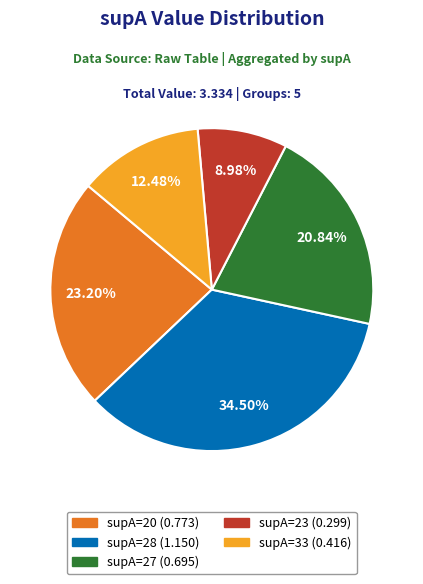

How many segments does this pie chart have?

5